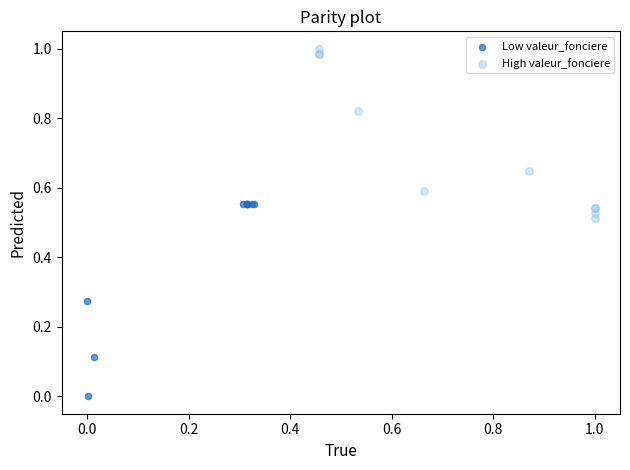

Which series reaches the maximum Y coordinate?

High valeur_fonciere